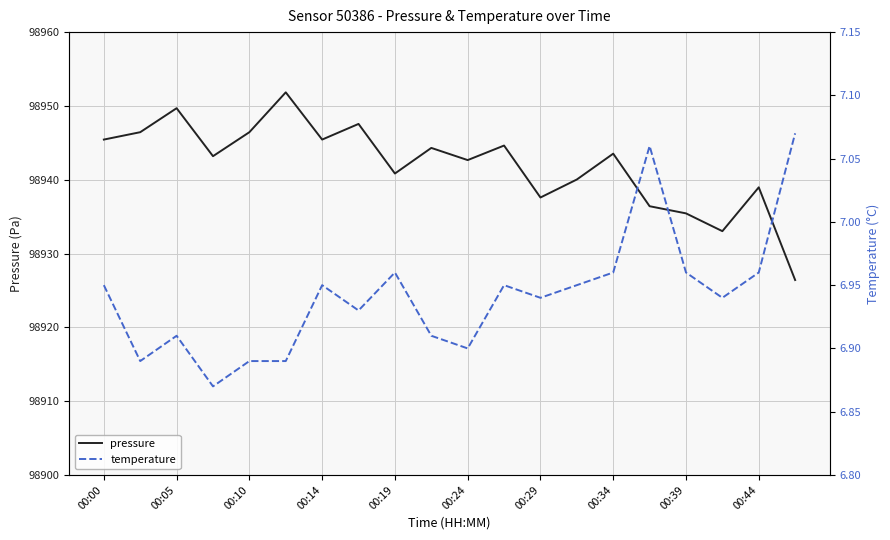

True or false: pressure and temperature cross at least once.

False